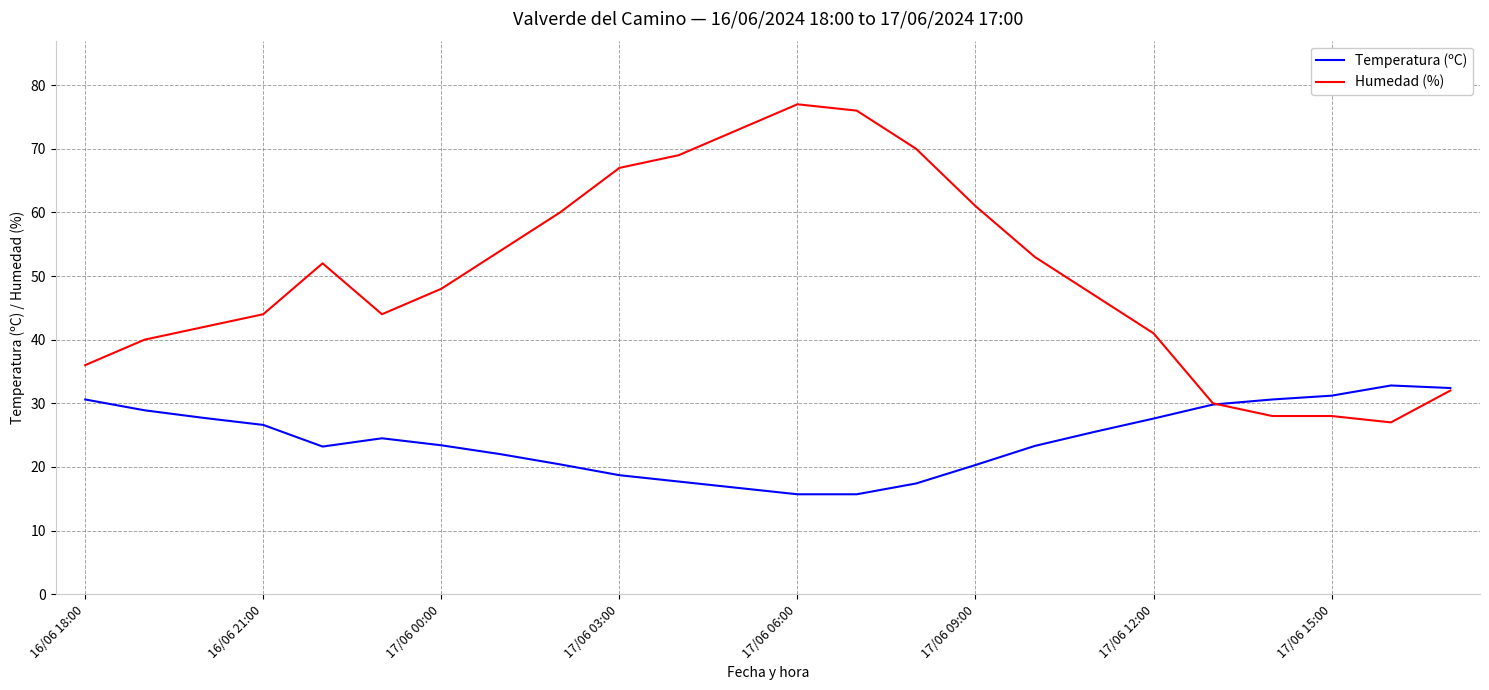

Which series has the largest total across all categories?

Humedad (%)